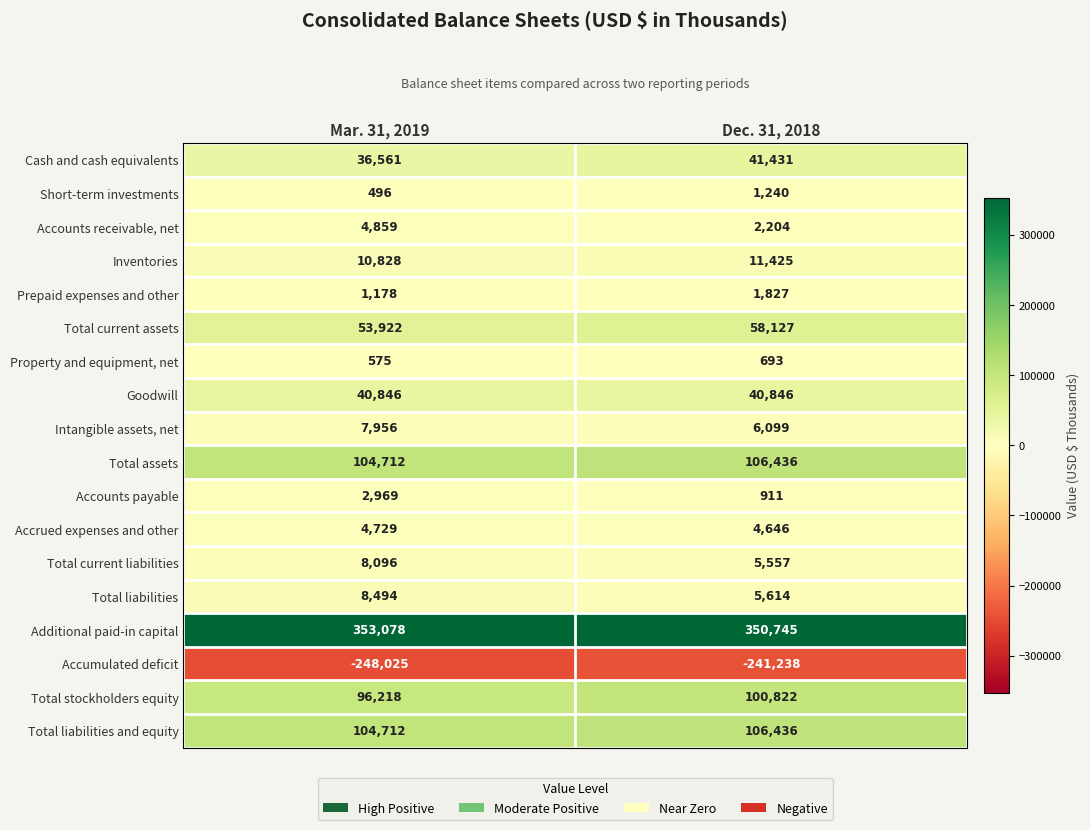

What is the minimum value for Total liabilities and equity?

104712